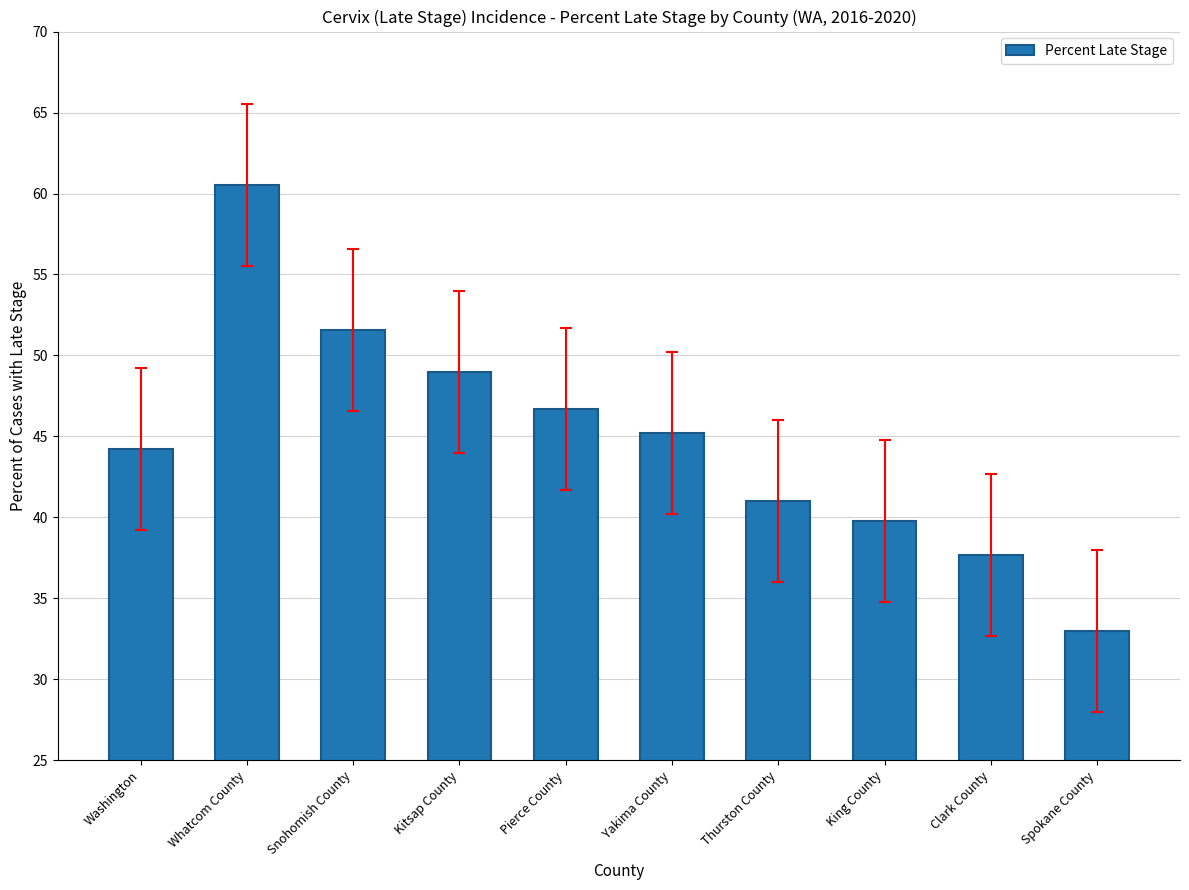

Approximately how many times larger is the value at Pierce County compared to Spokane County?

1.4